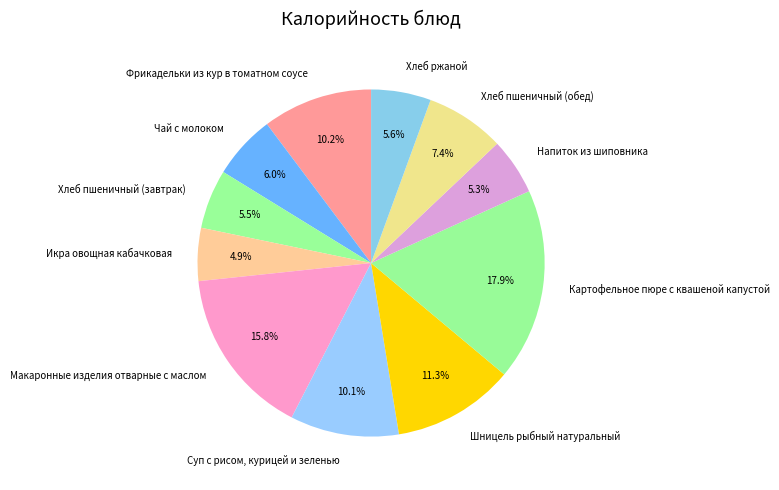

Between Макаронные изделия отварные с маслом and Икра овощная кабачковая, which is larger?

Макаронные изделия отварные с маслом